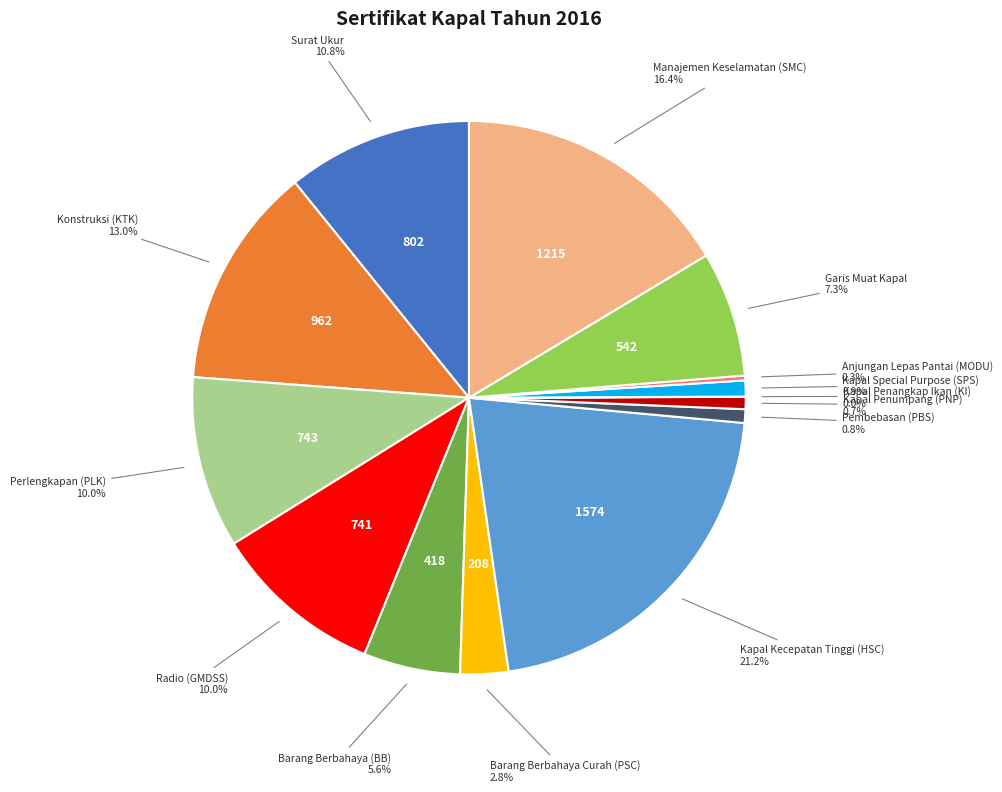

Does any single category account for the majority?

No